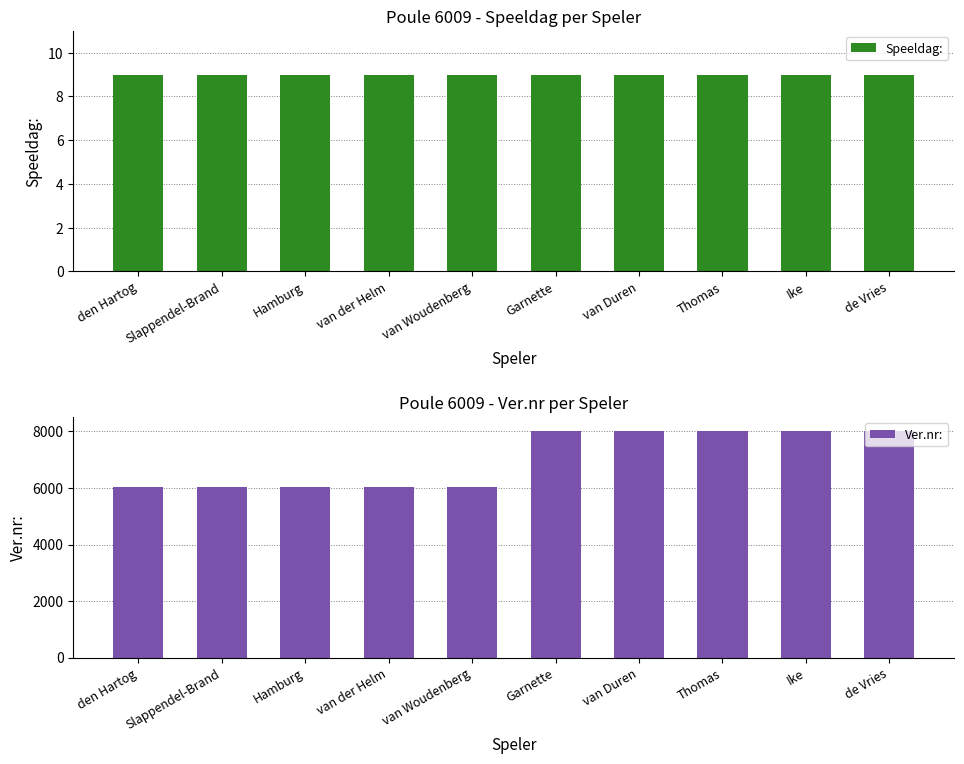

What is the total value across all series at Ike?

8022